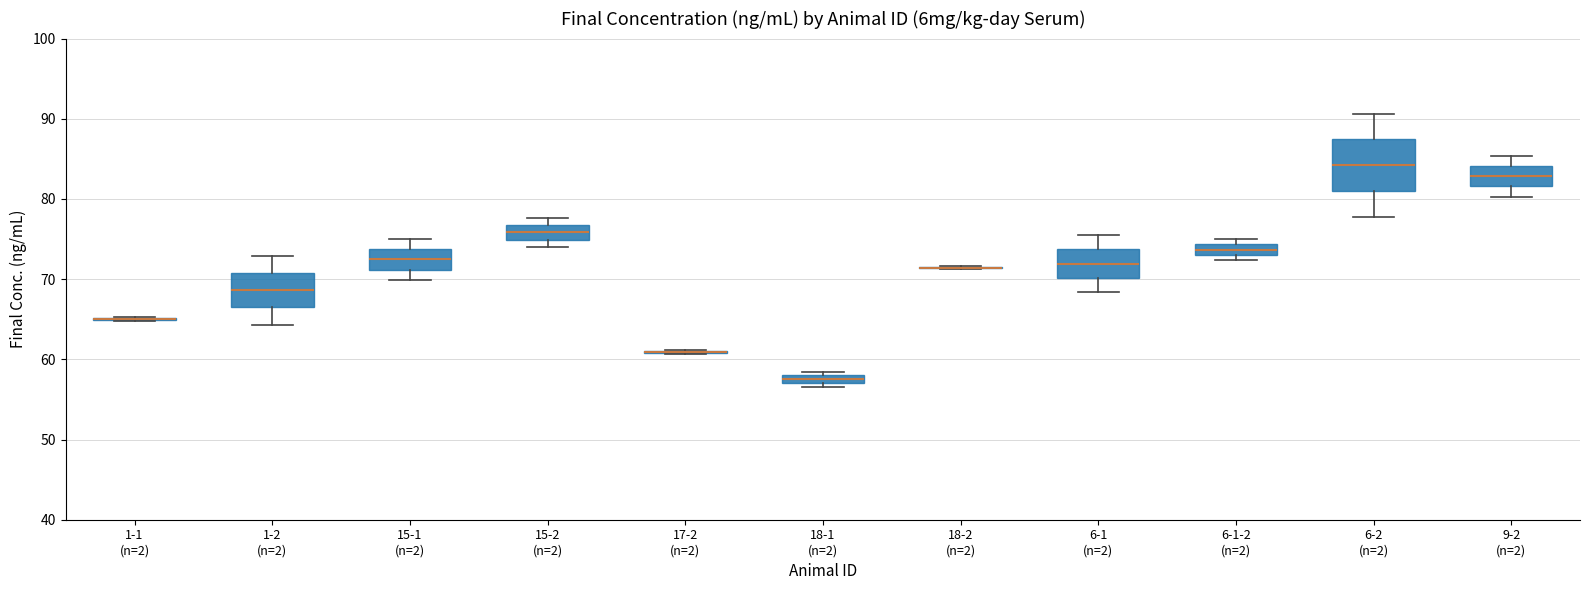

Where is the upper edge of the box for 15-2 (n=2) on the y-axis? The values are not printed on the chart, so give them approximately, as read against the axis.

77